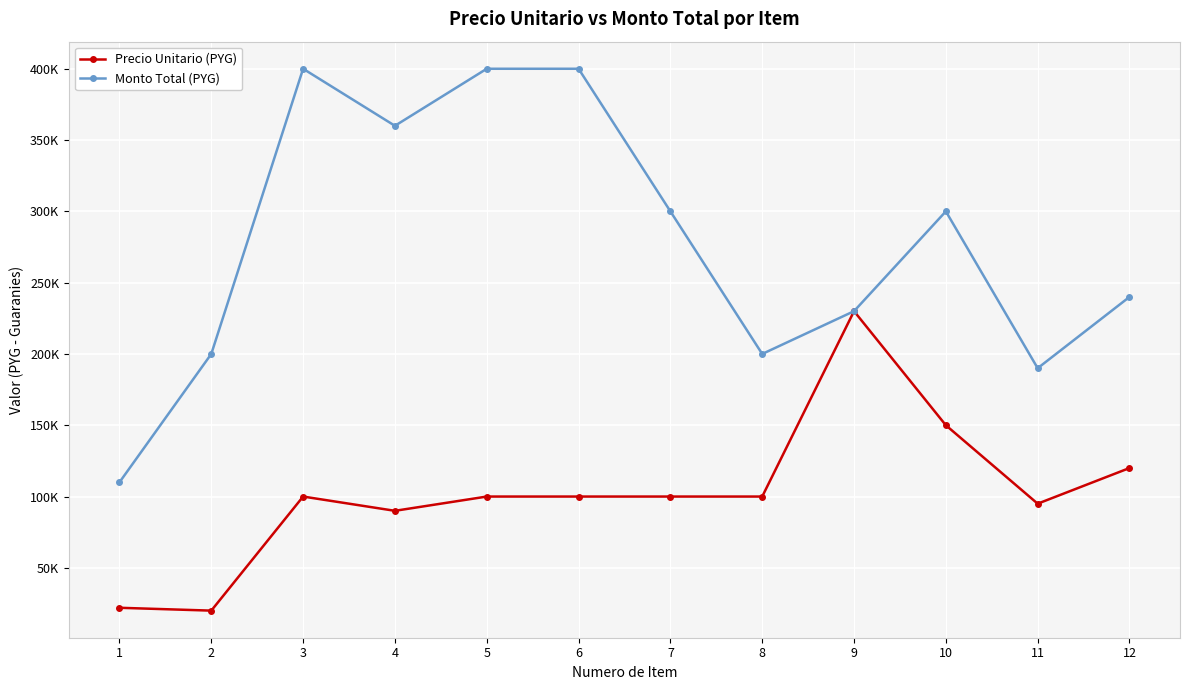

Which series changed the most between 6 and 9?

Monto Total (PYG)